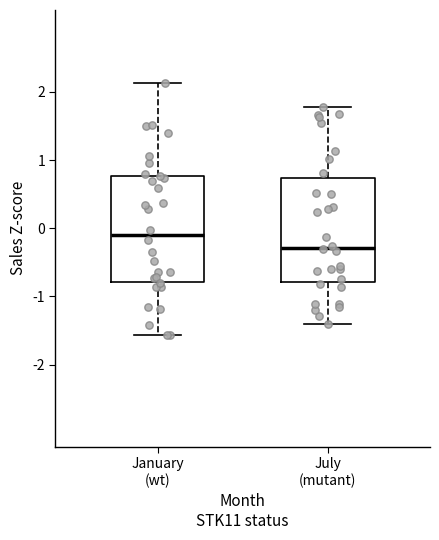

Which box's median line is the highest?

January (wt)